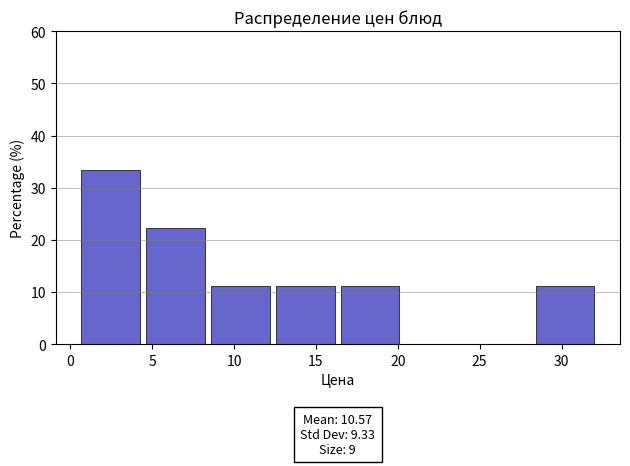

Which range on the x-axis has the tallest bar?

0.5 to 4.5